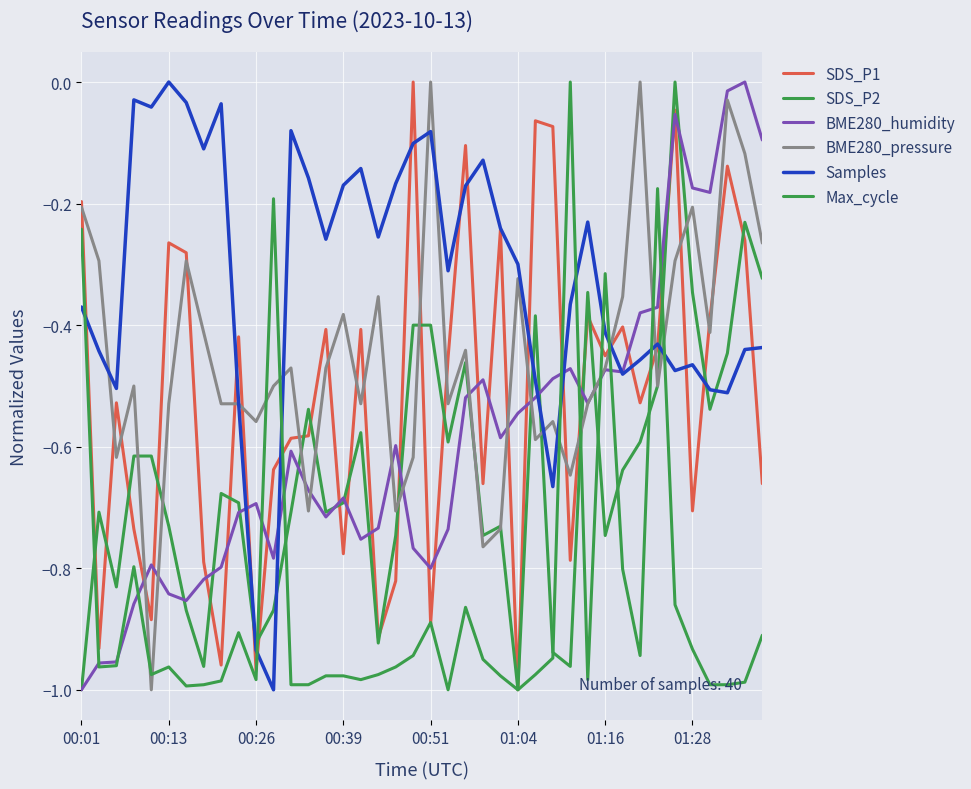

How many lines are shown in the chart?

6